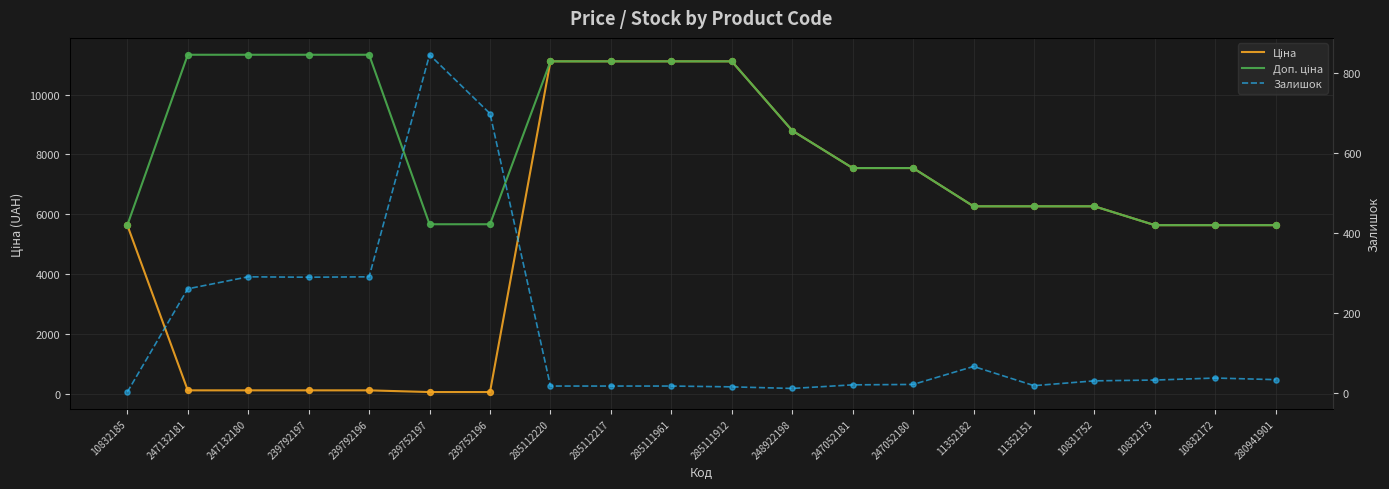

What are all the series names shown in the legend?

Ціна, Доп. ціна, Залишок